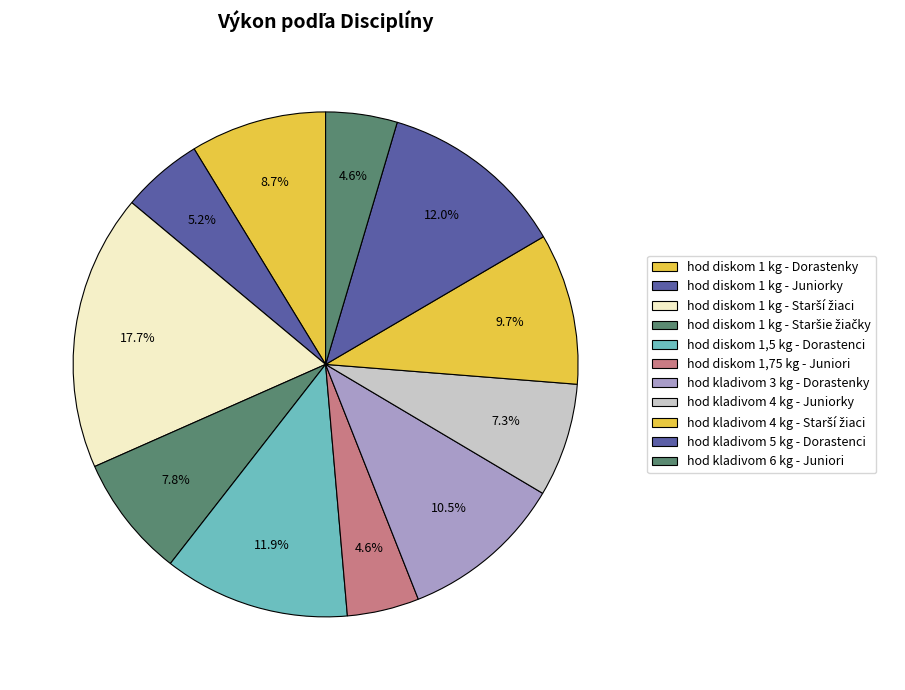

Which category has the biggest portion of the pie?

hod diskom 1 kg - Starší žiaci